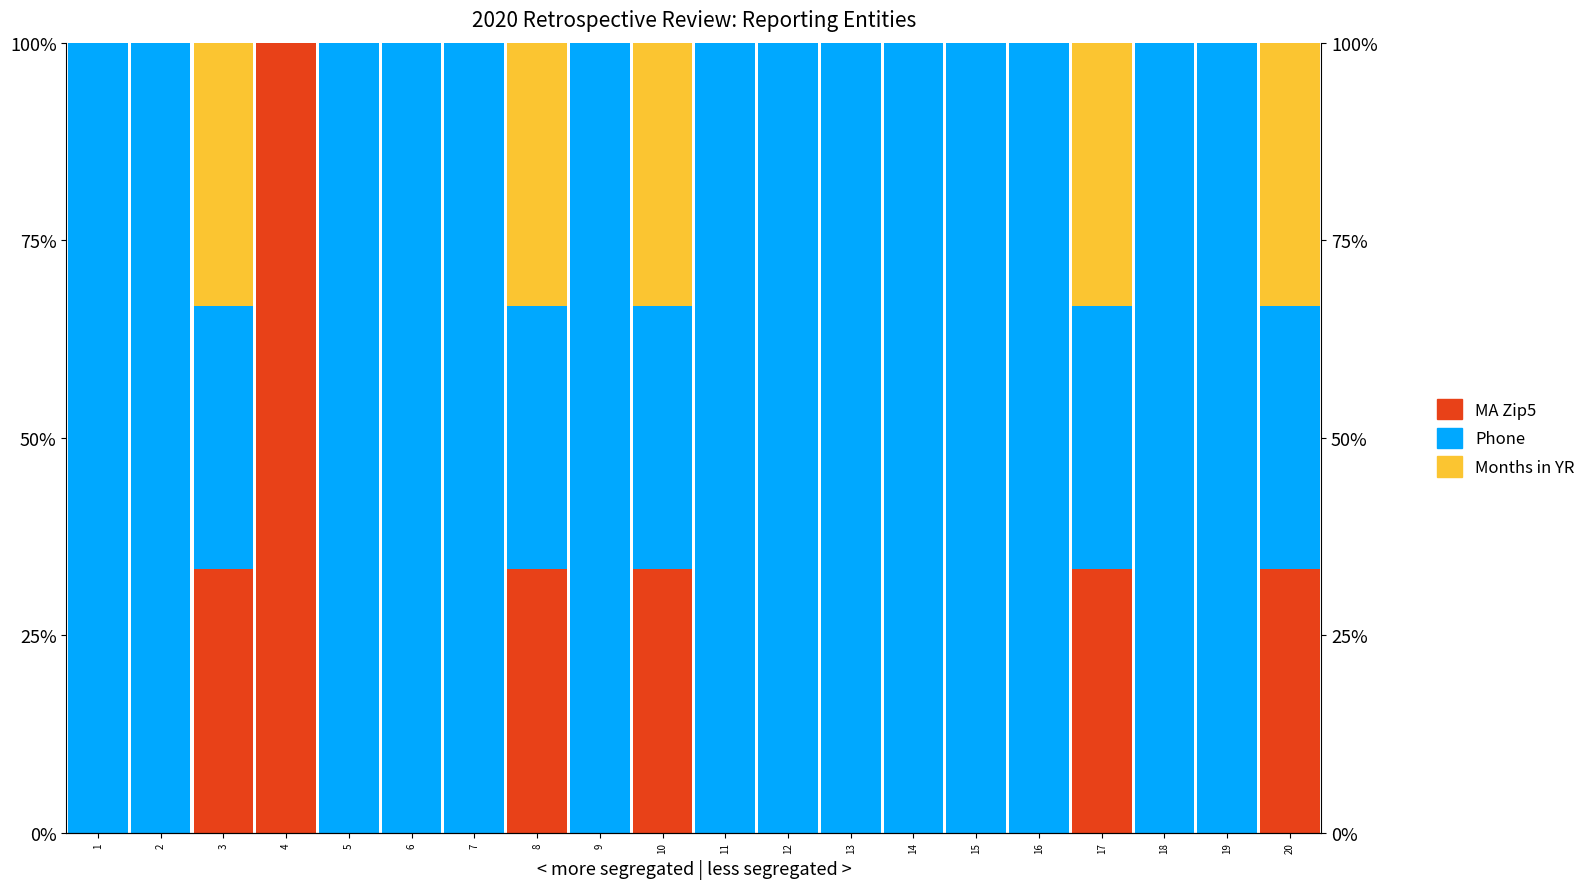

Is the value of Phone at 15 greater than the value of Months in YR at 20?

Yes